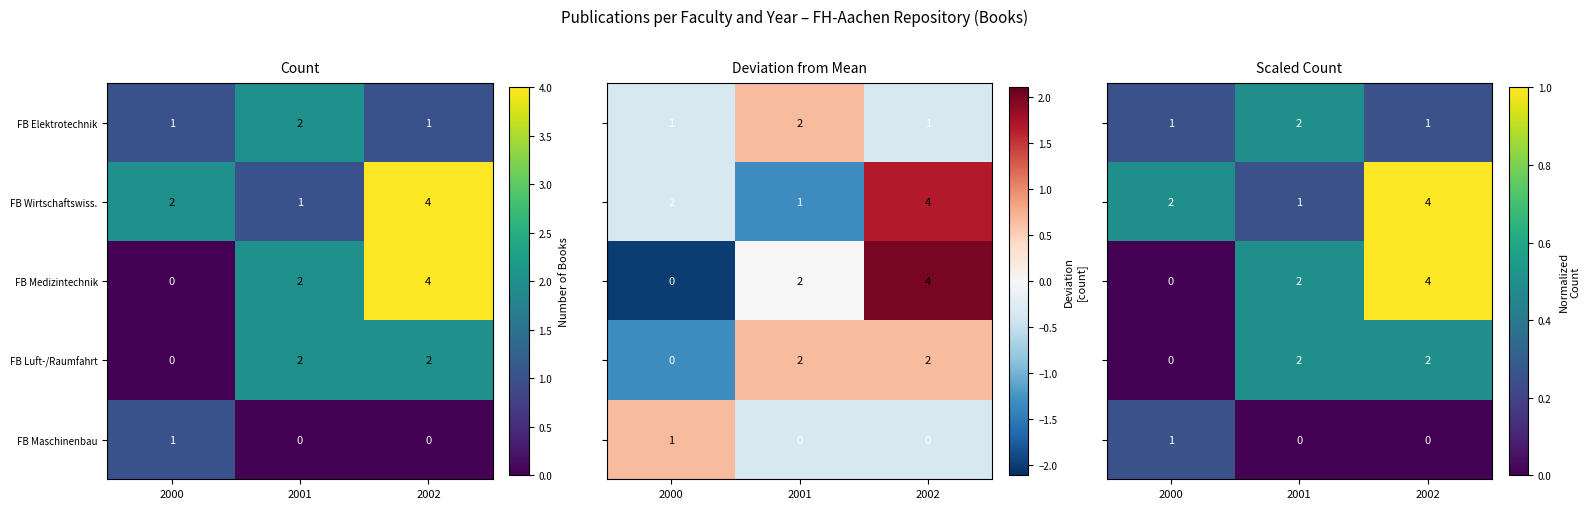

The value of FB Medizintechnik at 2000 is 0. True or false?

True